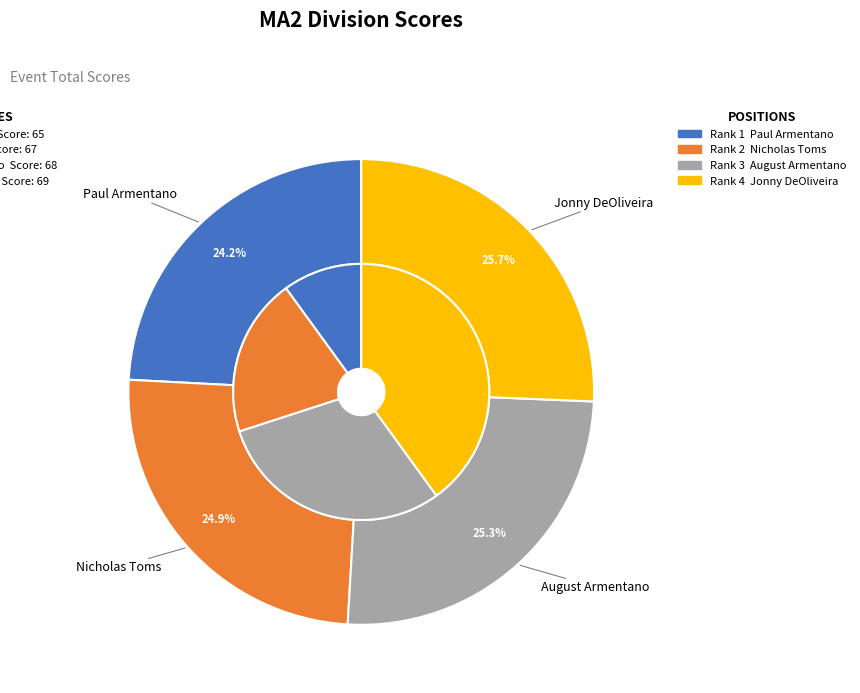

Does any single category account for the majority?

No